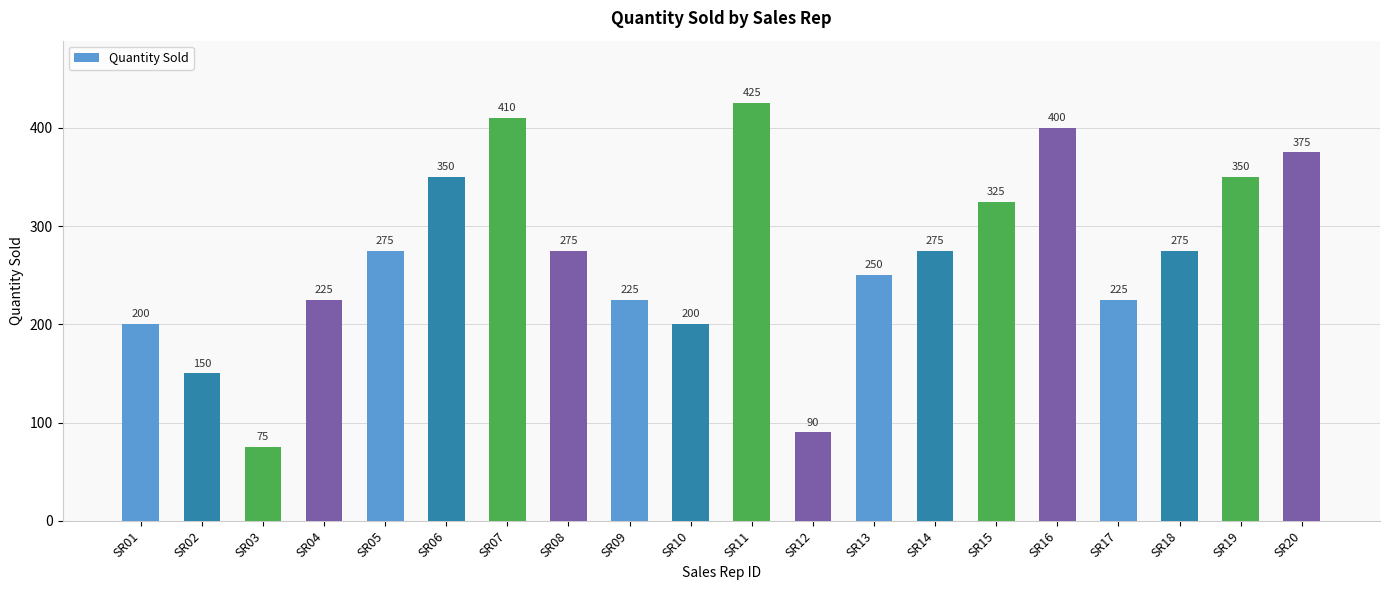

The chart shows a value of 375 at SR20. True or false?

True